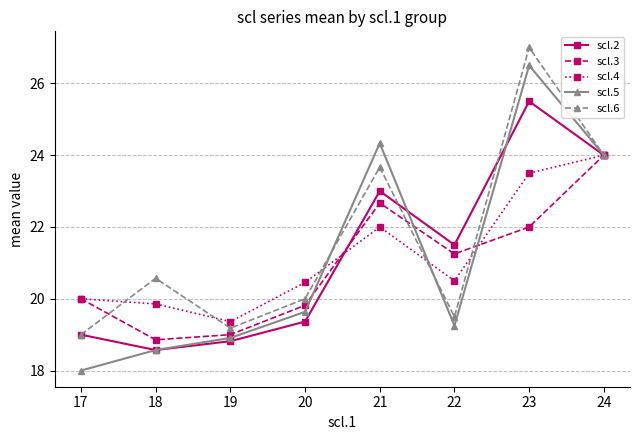

Which series has the largest range (max minus min)?

scl.5